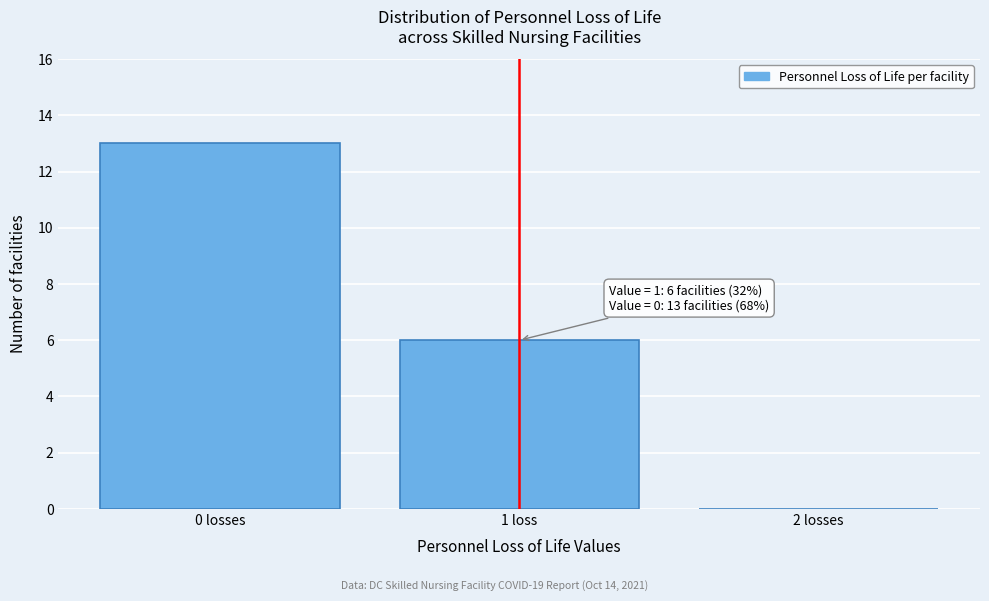

Reading left to right, list all the values displayed in this chart.

0 losses=13	1 loss=6	2 losses=0